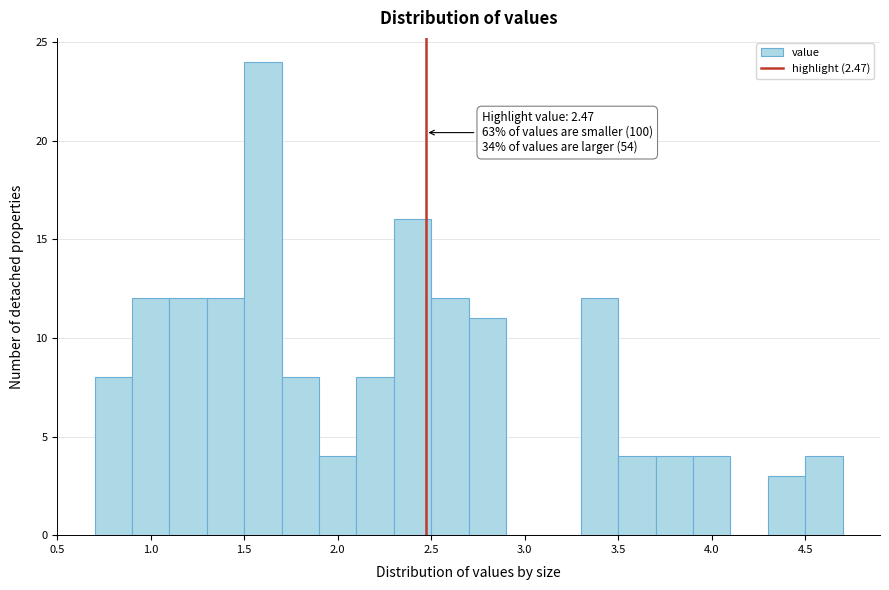

Over which range of the x-axis is the bar tallest?

1.5 to 1.7